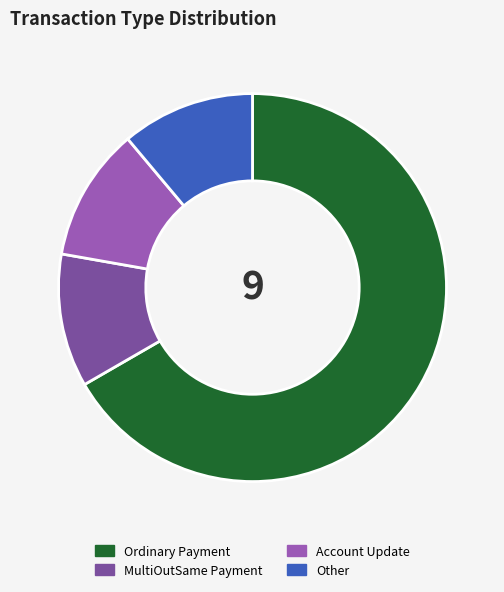

The Other slice represents 24% of the pie. True or false?

False